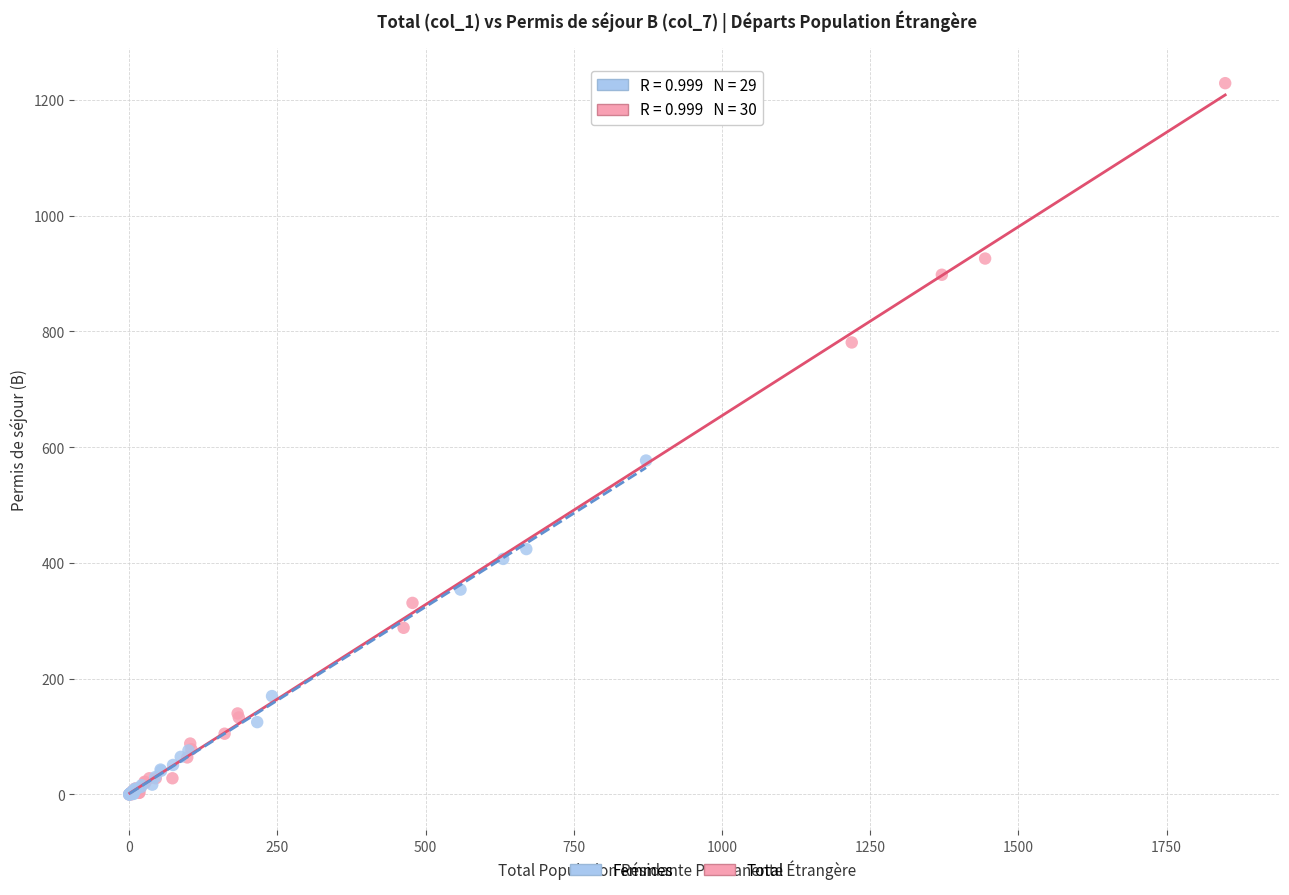

Which series has the widest spread of Y values?

Total